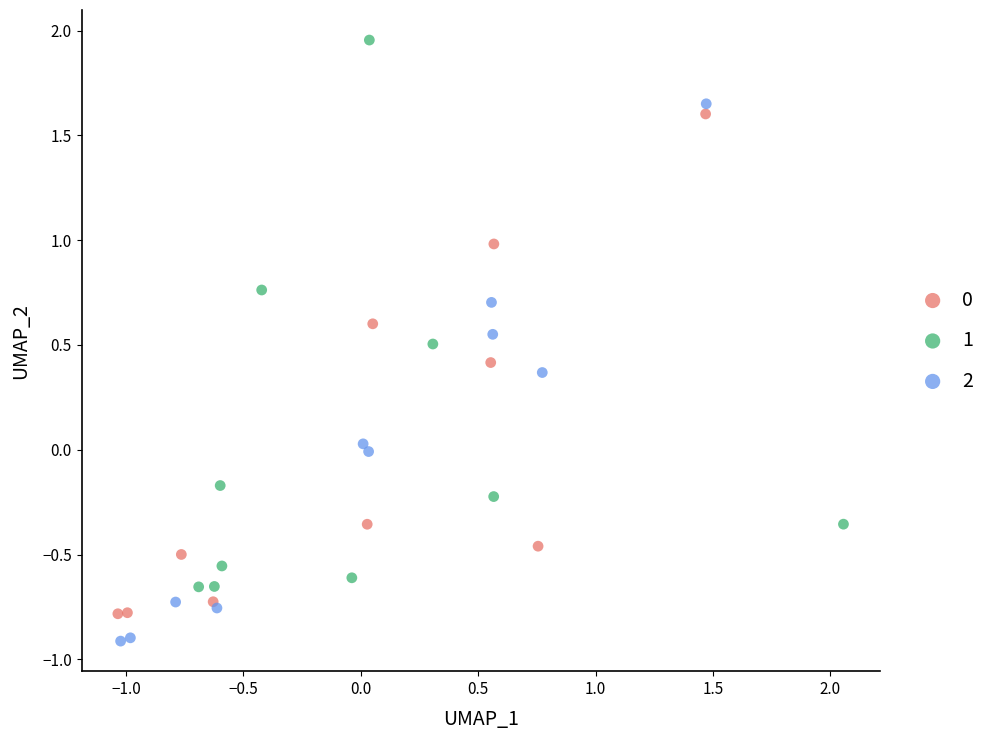

Which series has the widest spread of Y values?

1